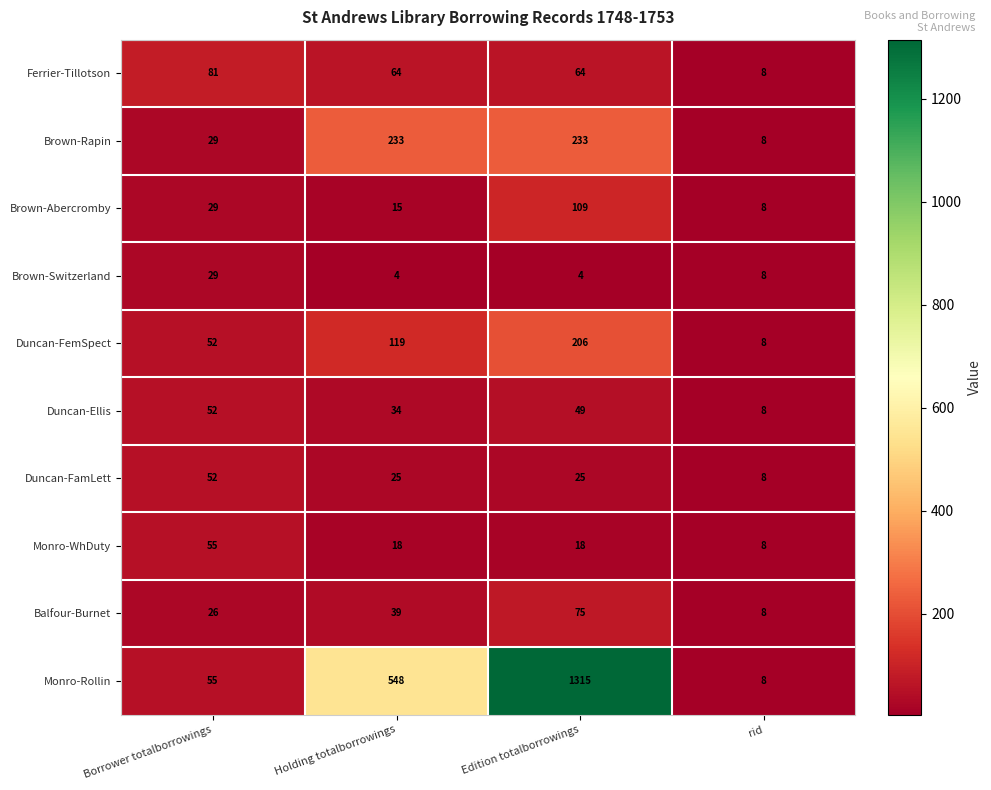

Read the Balfour-Burnet value at rid, to the nearest 10.

10